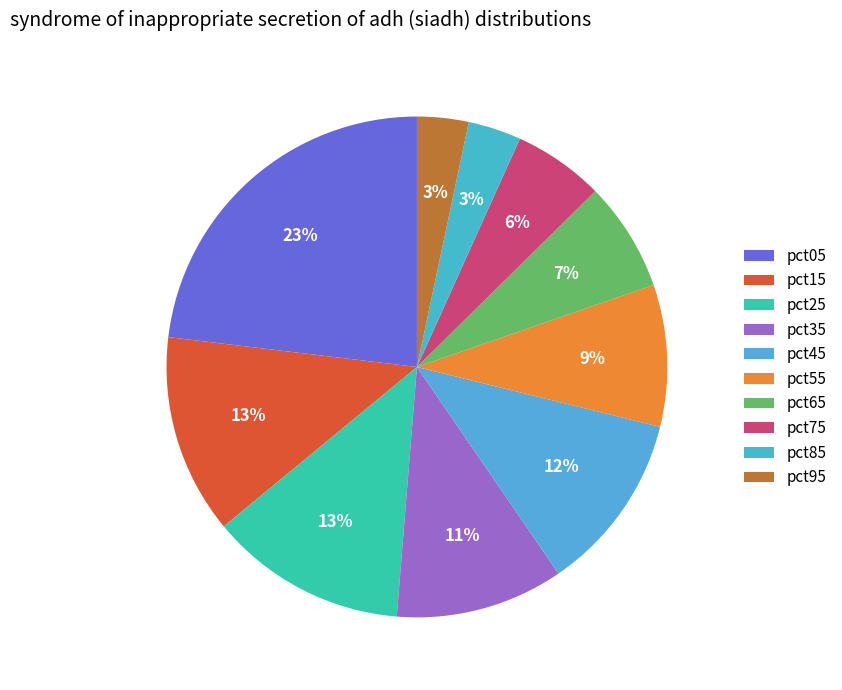

Which slice is the largest?

pct05